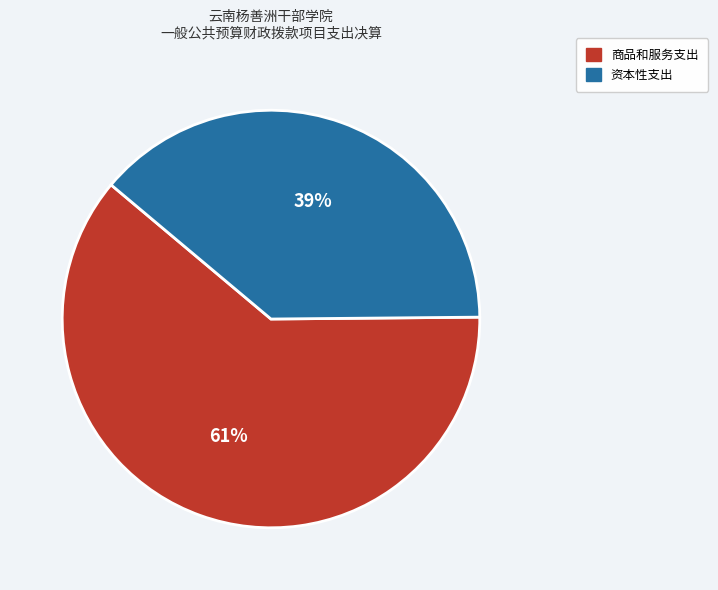

Does any single category account for the majority?

Yes